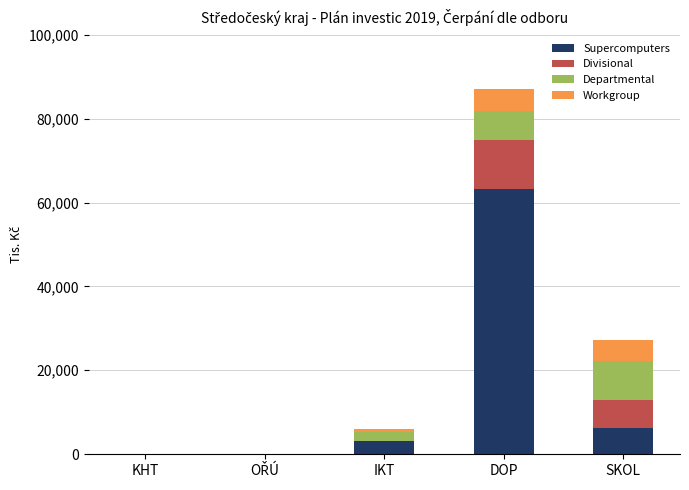

The value of Supercomputers at SKOL is 10707.7. True or false?

False